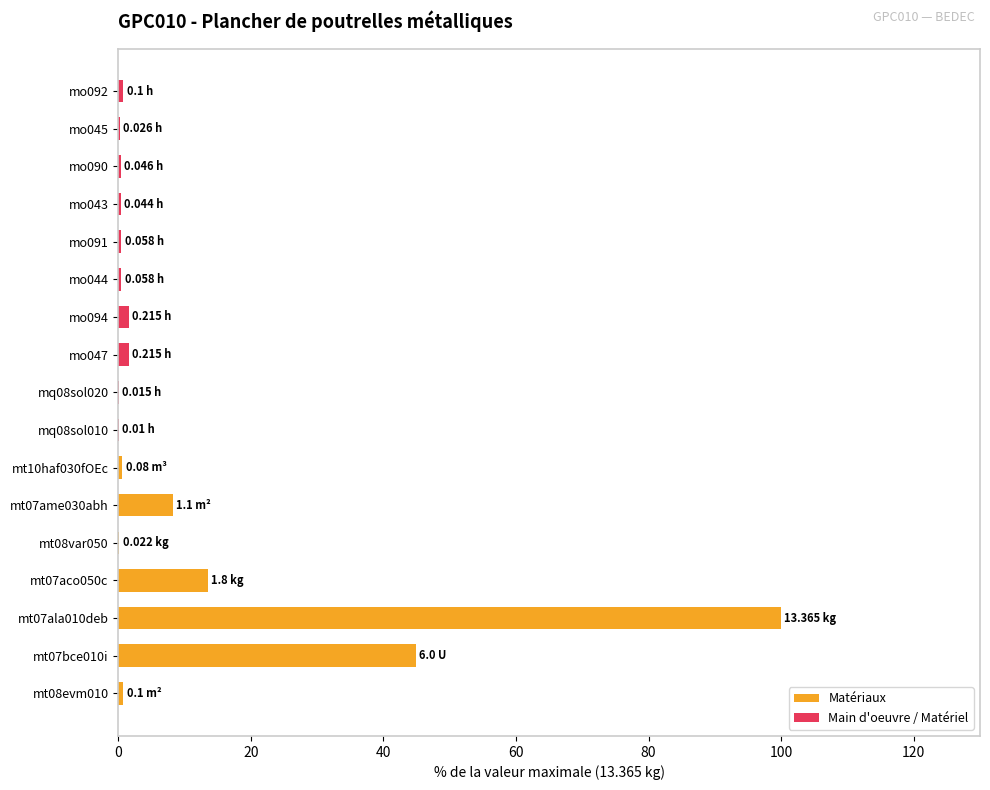

What is the sum of all values?

174.0